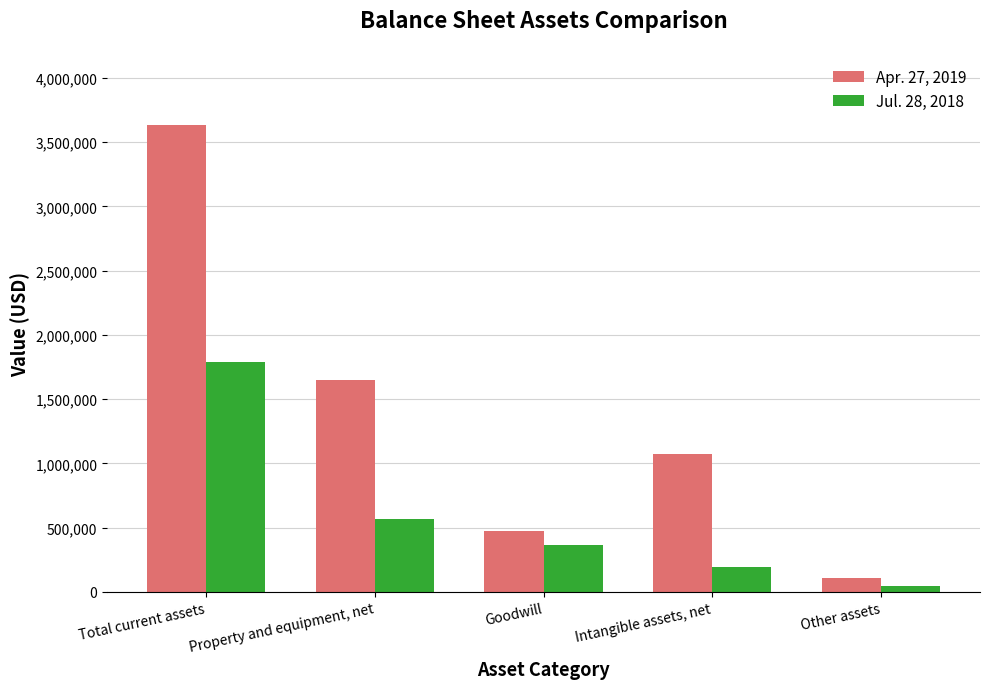

Is it true that Jul. 28, 2018 equals 571146 at Property and equipment, net?

True